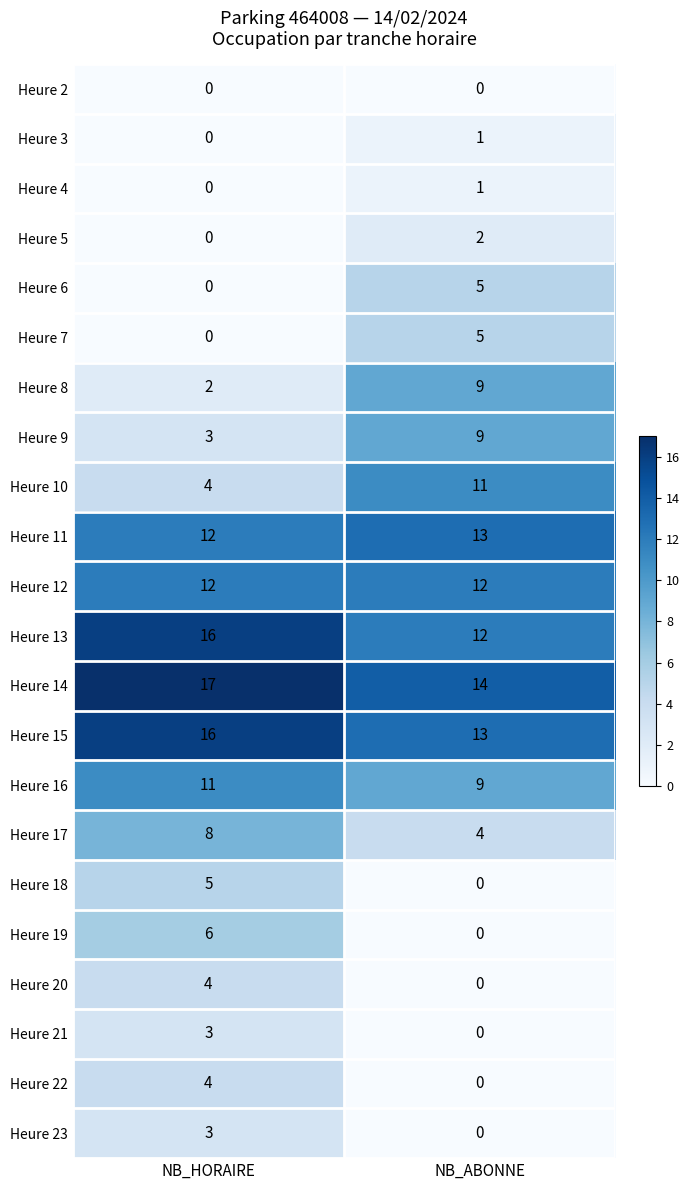

At how many categories does at least one series exceed 8?

2